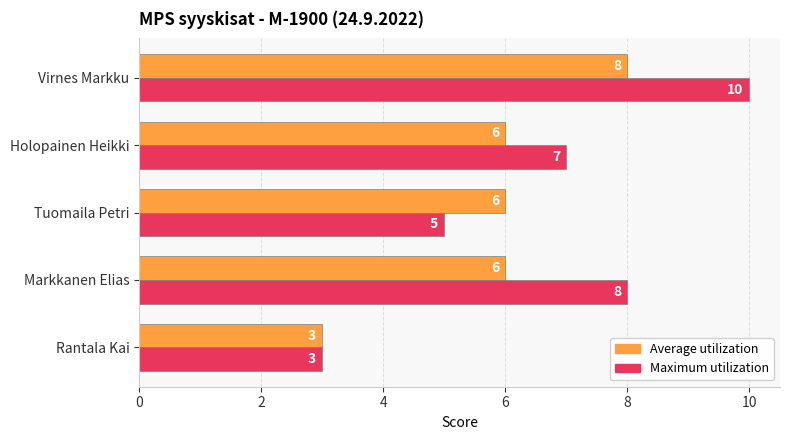

At how many categories does at least one series exceed 9?

1